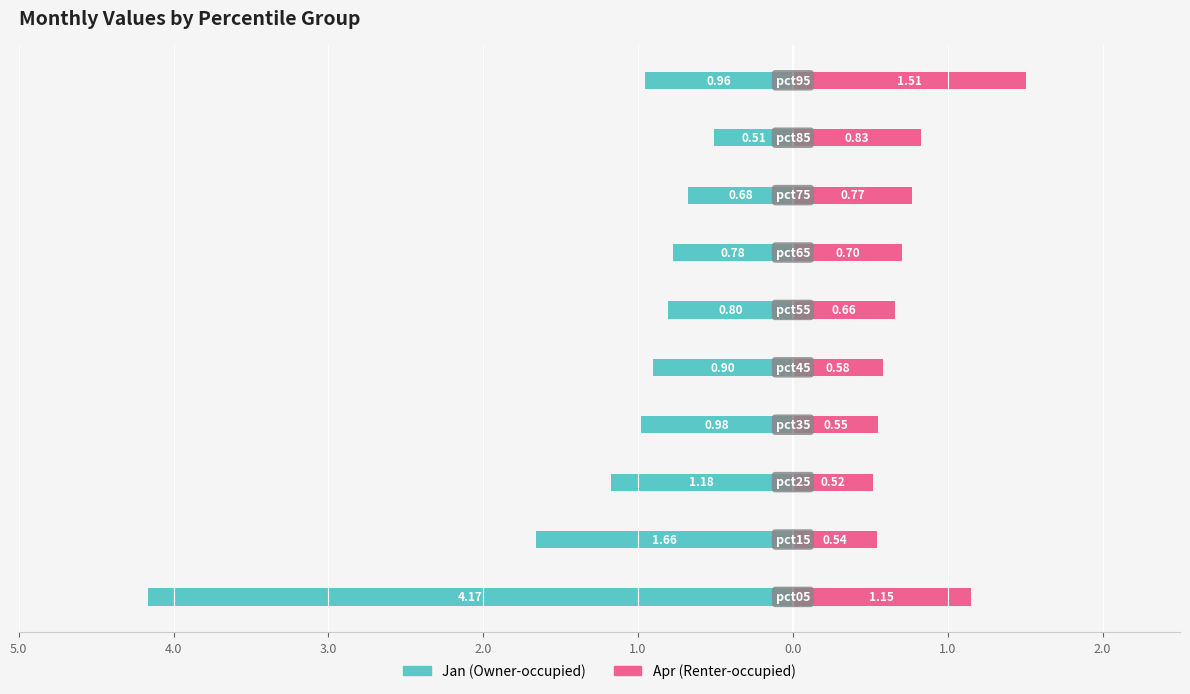

Is the value of Apr (Renter-occupied) at 1.0 greater than the value of Jan (Owner-occupied) at 5.0?

Yes